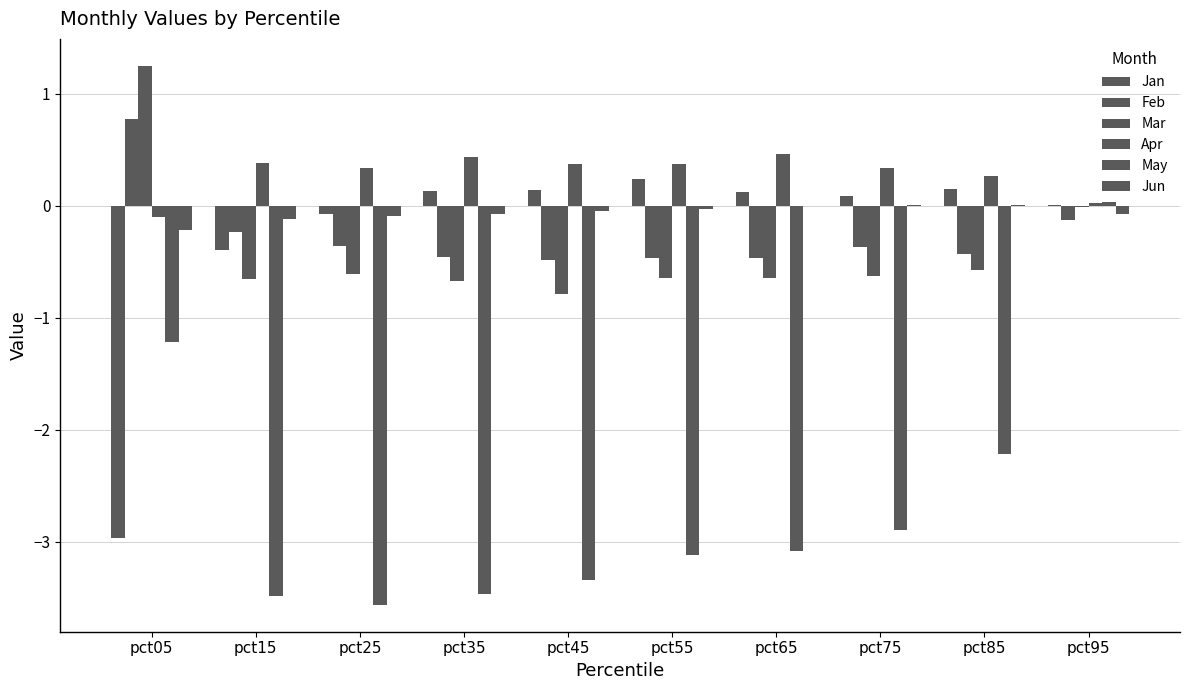

At how many categories does at least one series exceed -1?

10